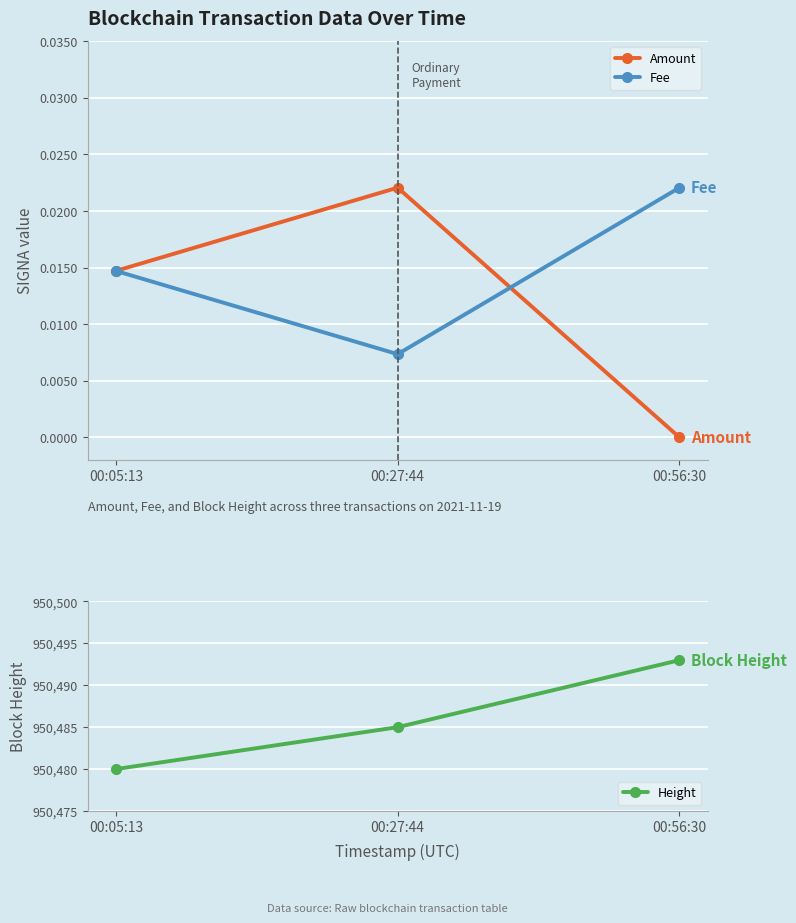

What is the label of the 3rd point from the right?

00:05:13